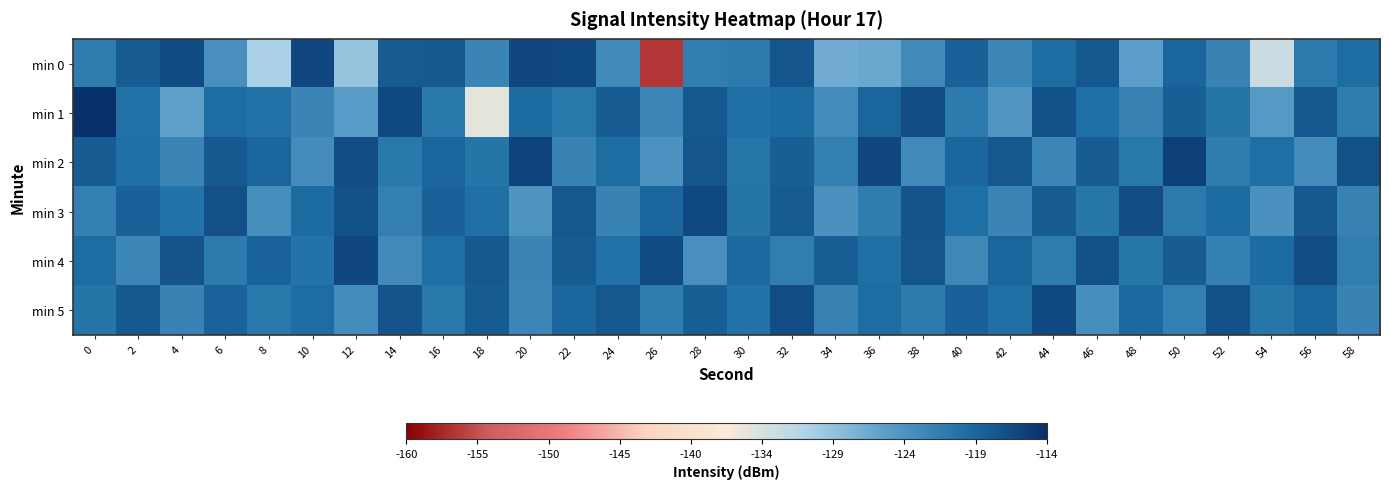

What is the spread (max minus min) of values at 18?

17.5